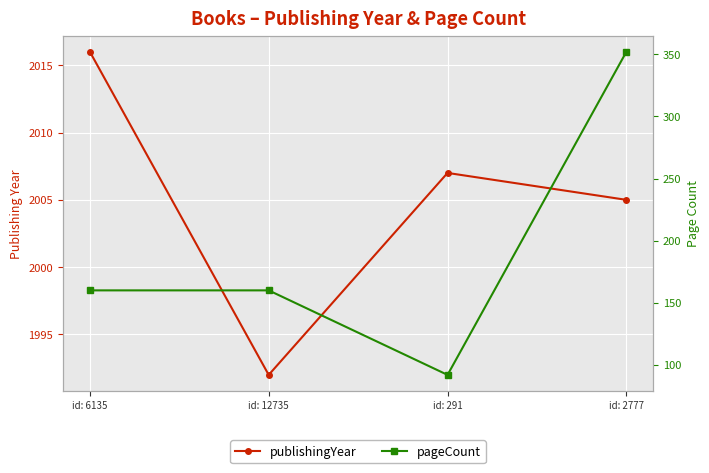

What is the total value across all series at id: 6135?

2176